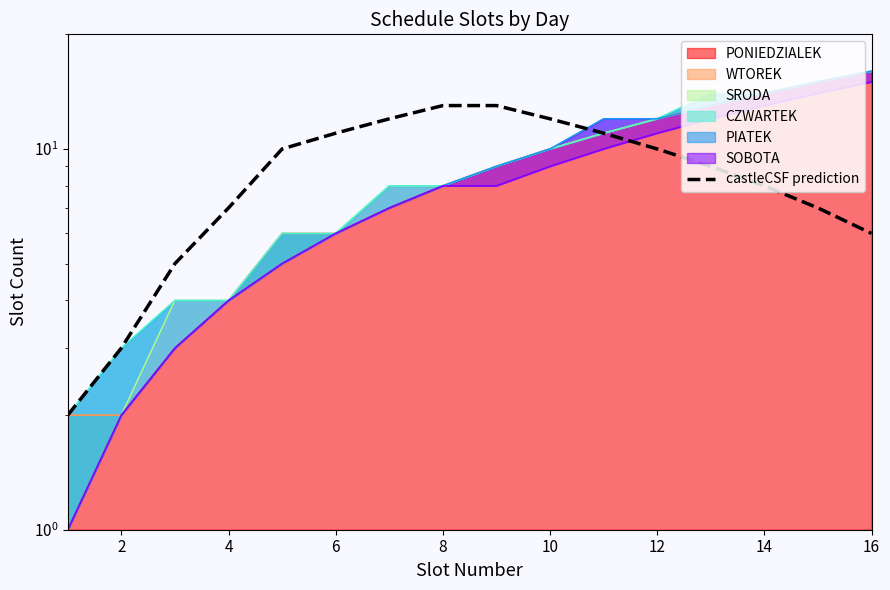

How many data points does each series have?

16